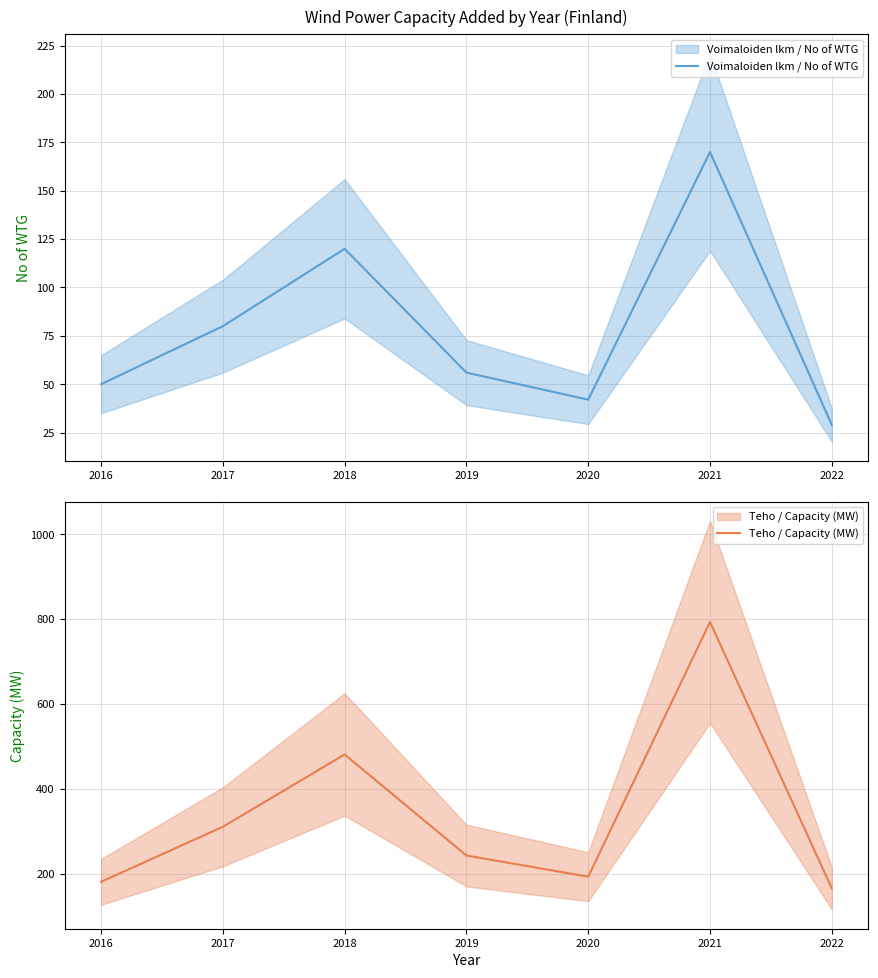

At how many categories does at least one series exceed 487?

1